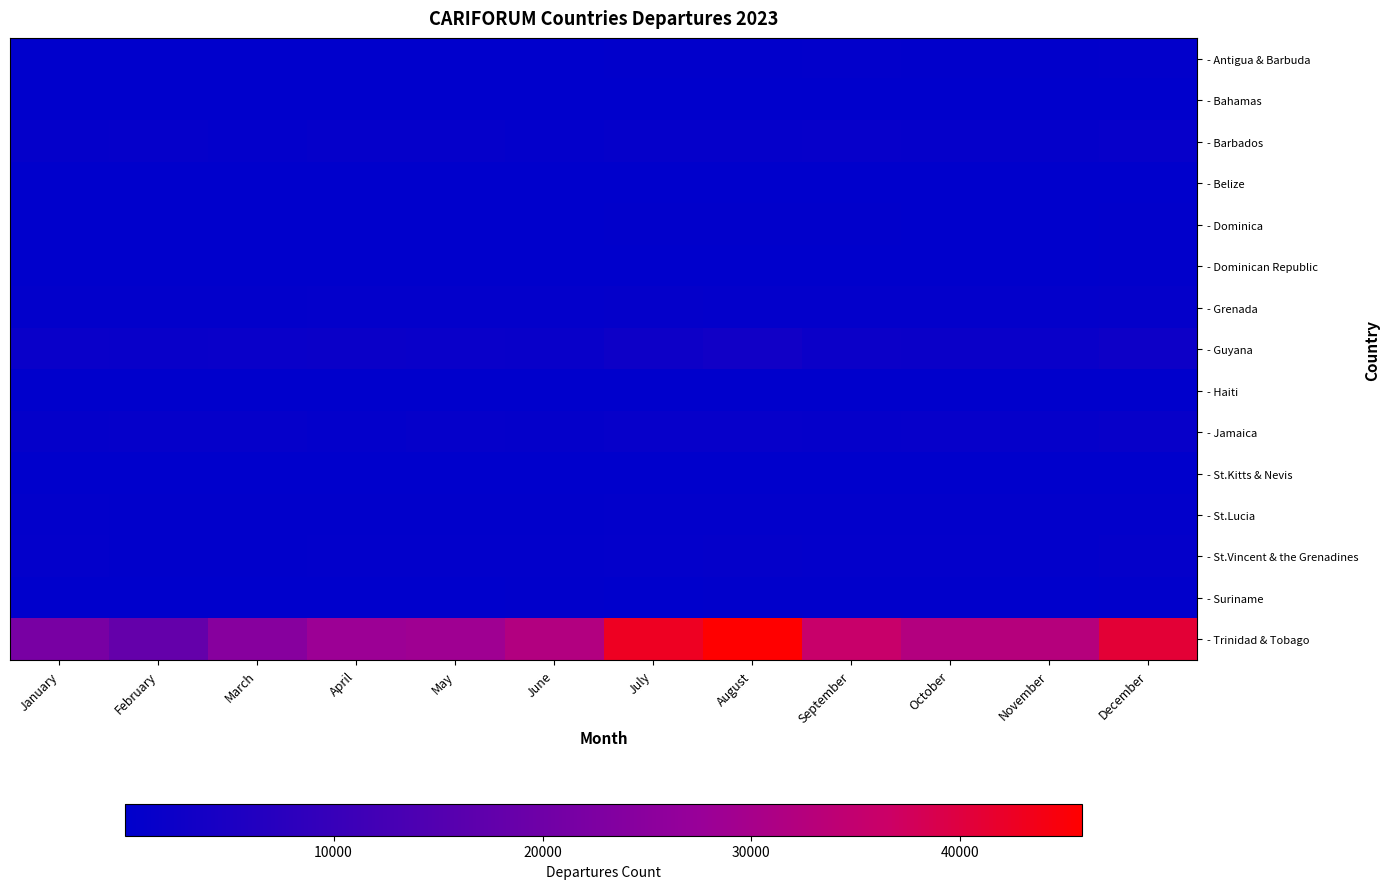

At how many categories does at least one series exceed 42380?

2